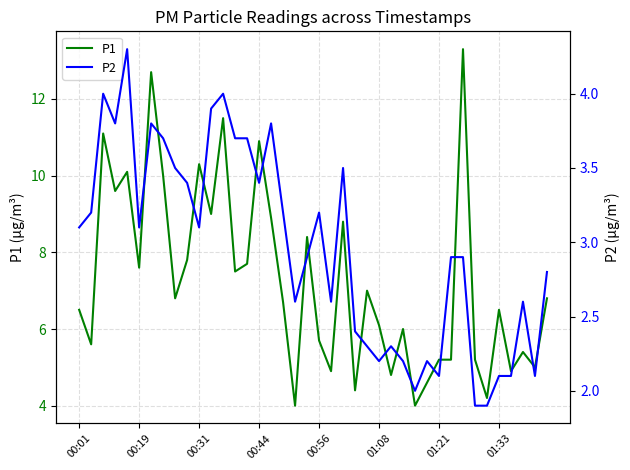

Does the chart display data point markers on the line(s)?

No